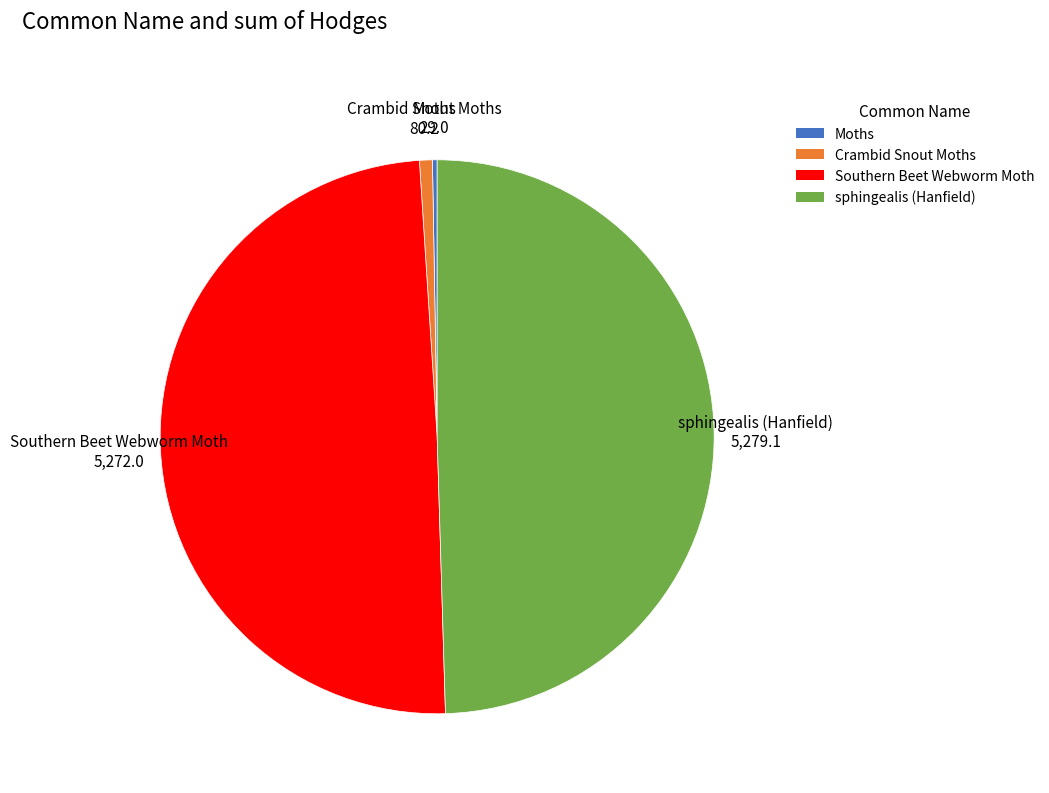

The sphingealis (Hanfield) slice represents 36% of the pie. True or false?

False